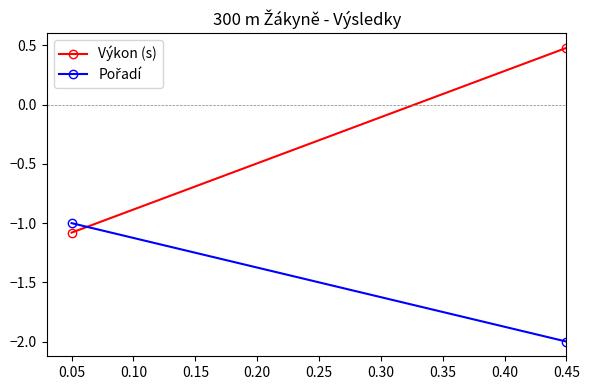

What is the difference between the maximum and minimum values in the Výkon (s) series?

1.6